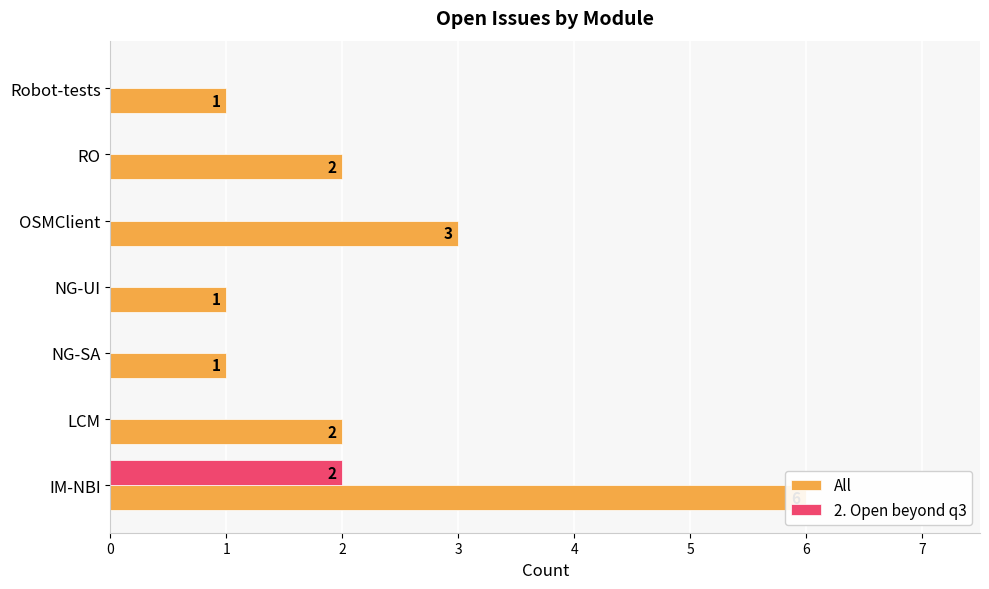

True or false: 2. Open beyond q3 has a value of 0 at Robot-tests.

True